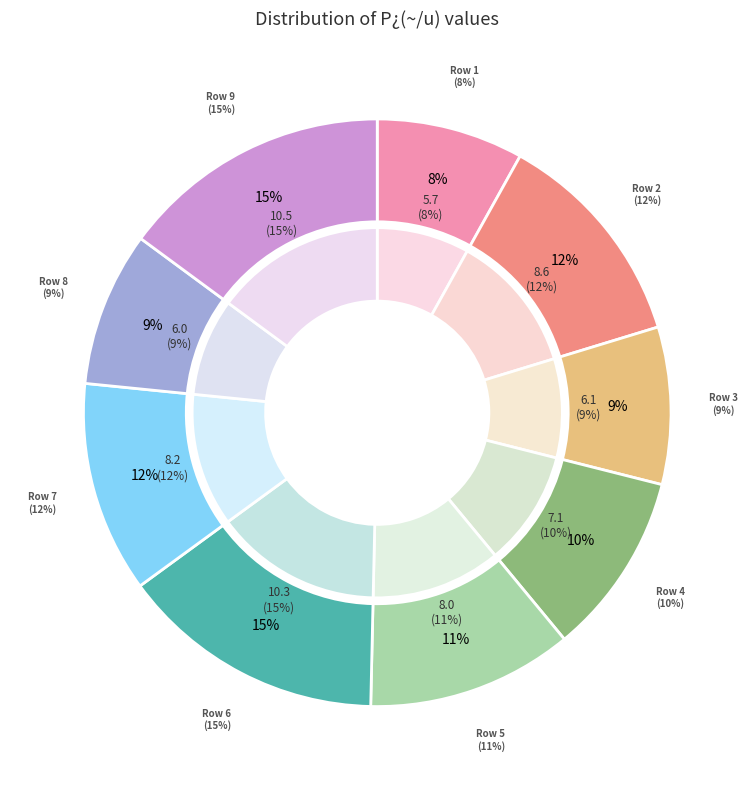

To the nearest percent, what is the average slice percentage?

11%